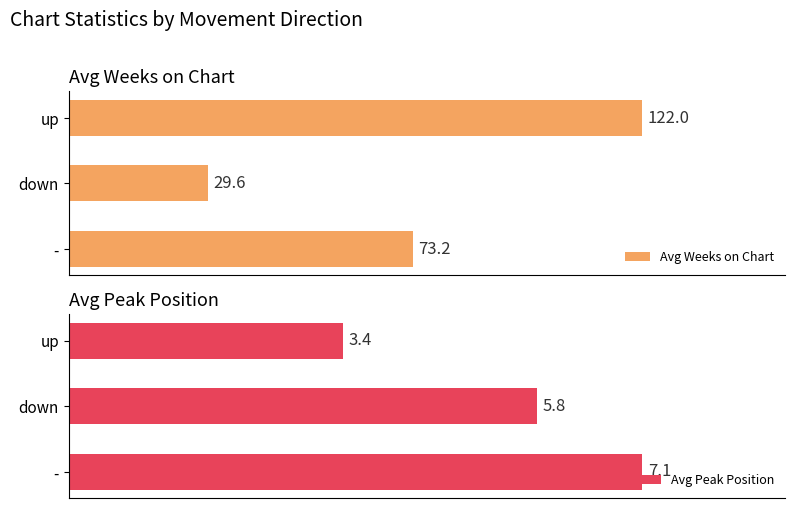

How many values in the Average Weeks on Chart series are below 73?

1